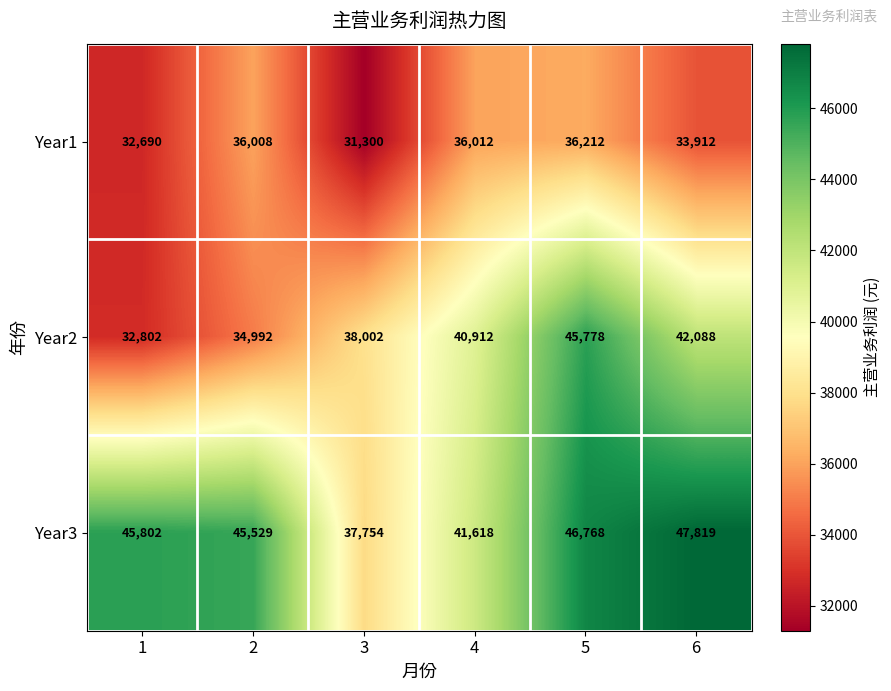

What is the difference between the maximum and minimum values in the Year1 series?

4912